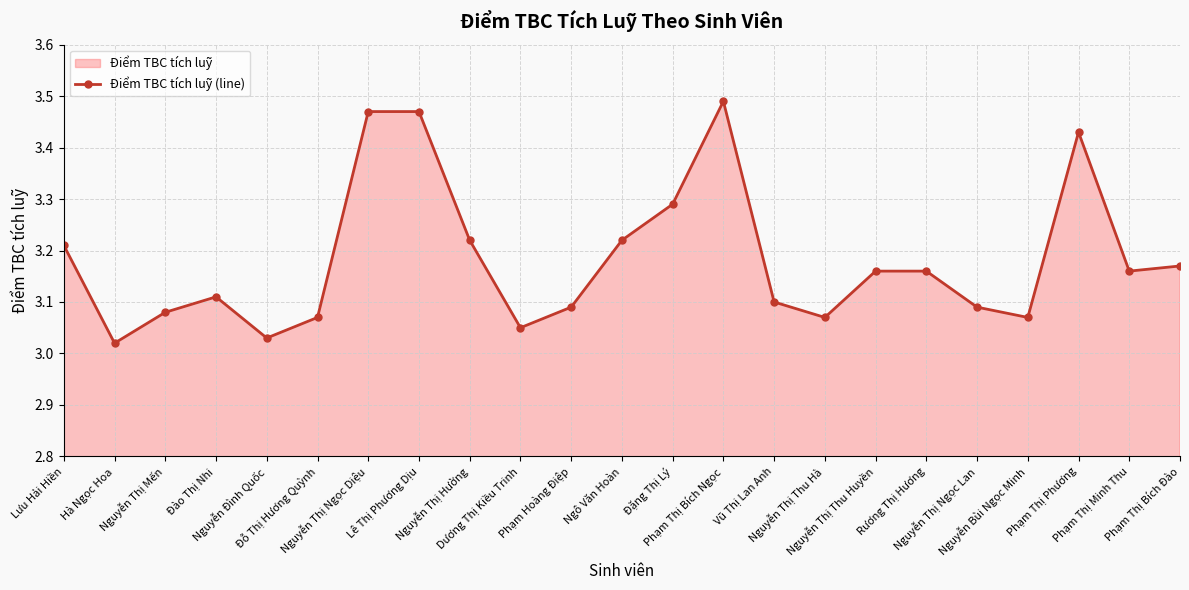

Rank the categories by value from lowest to highest.

Hà Ngọc Hoa, Nguyễn Đình Quốc, Dương Thị Kiều Trinh, Đỗ Thị Hương Quỳnh, Nguyễn Thị Thu Hà, Nguyễn Bùi Ngọc Minh, Nguyễn Thị Mến, Phạm Hoàng Điệp, Nguyễn Thị Ngọc Lan, Vũ Thị Lan Anh, Đào Thị Nhi, Nguyễn Thị Thu Huyền, Rương Thị Hương, Phạm Thị Minh Thu, Phạm Thị Bích Đào, Lưu Hải Hiền, Nguyễn Thị Hường, Ngô Văn Hoàn, Đặng Thị Lý, Phạm Thị Phương, Nguyễn Thị Ngọc Diệu, Lê Thị Phương Dịu, Phạm Thị Bích Ngọc